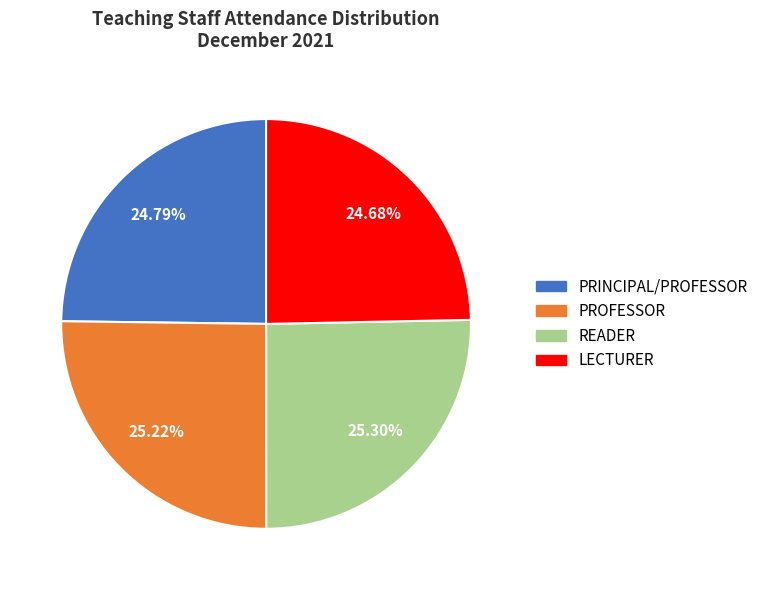

Approximately how many times larger is the value at READER compared to PRINCIPAL/PROFESSOR?

1.0